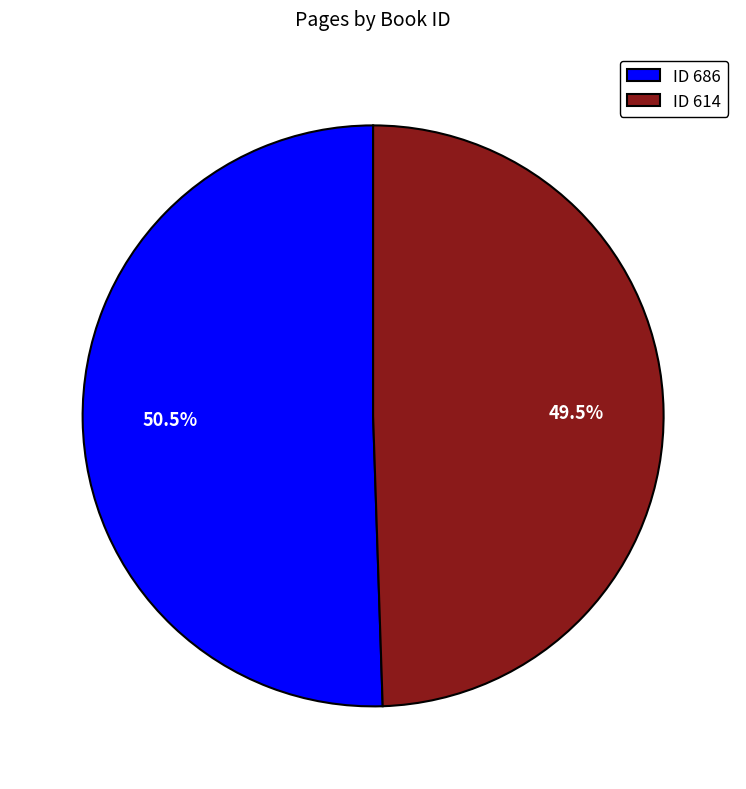

To the nearest percent, what is the difference between the largest and smallest slice percentages?

1%